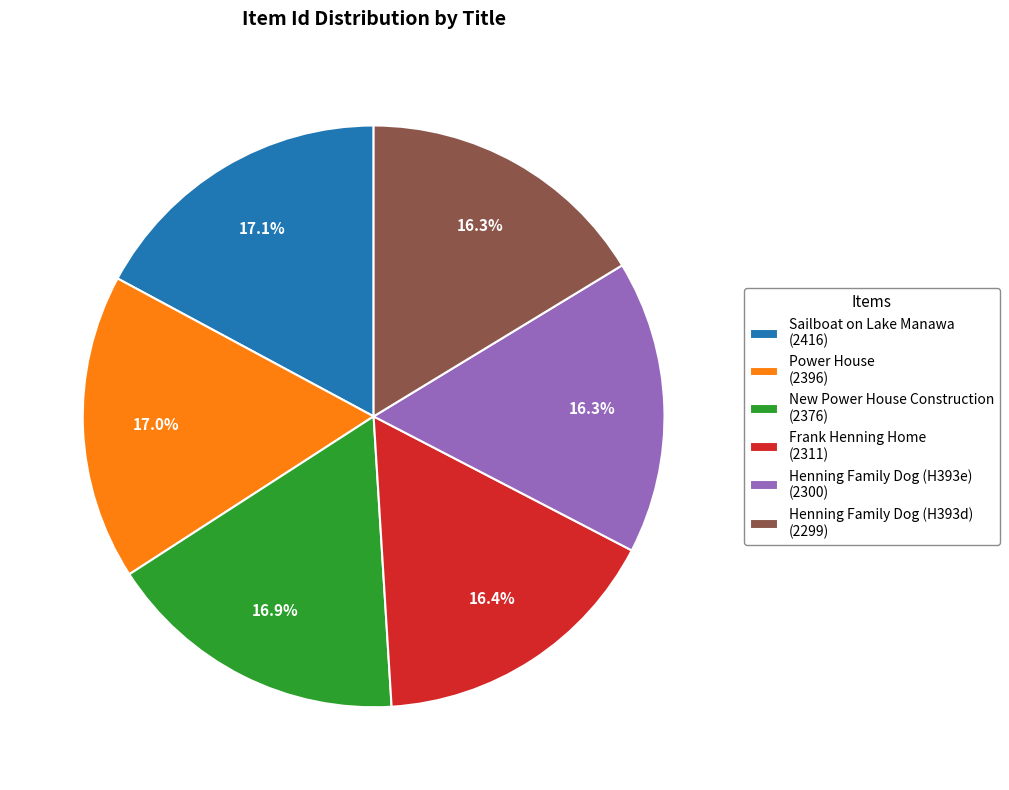

How many segments does this pie chart have?

6